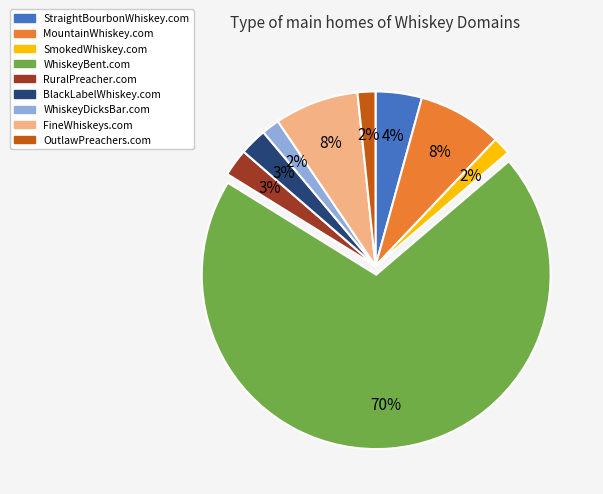

To the nearest percent, what percentage of the pie is WhiskeyDicksBar.com?

2%